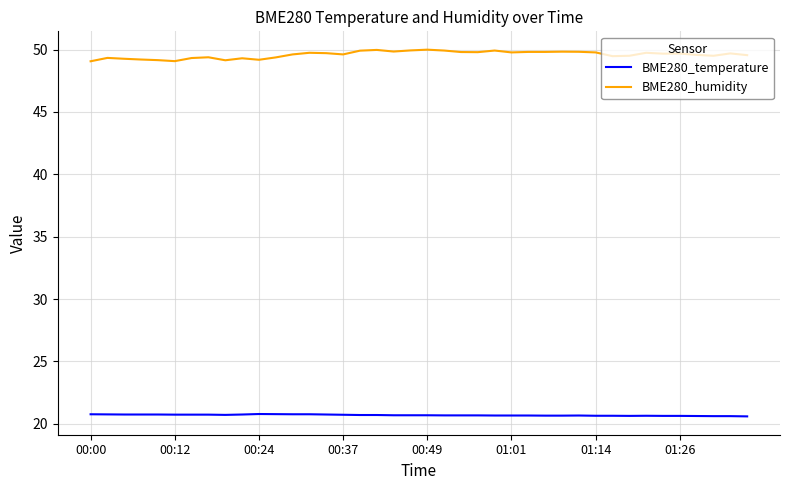

True or false: BME280_humidity and BME280_temperature intersect in this chart.

False